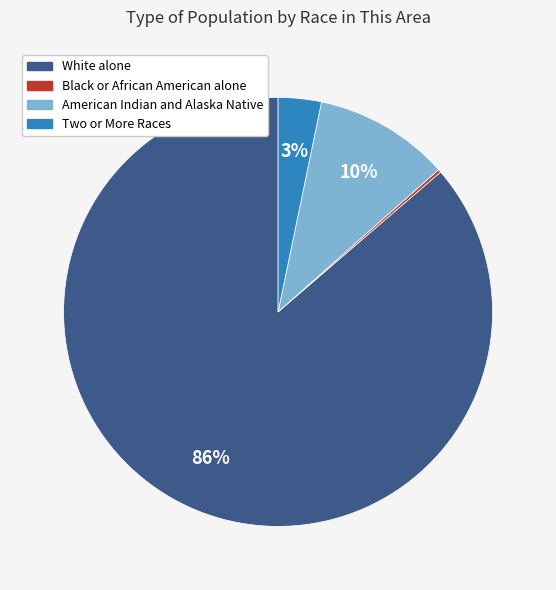

To the nearest percent, what is the average slice percentage?

25%